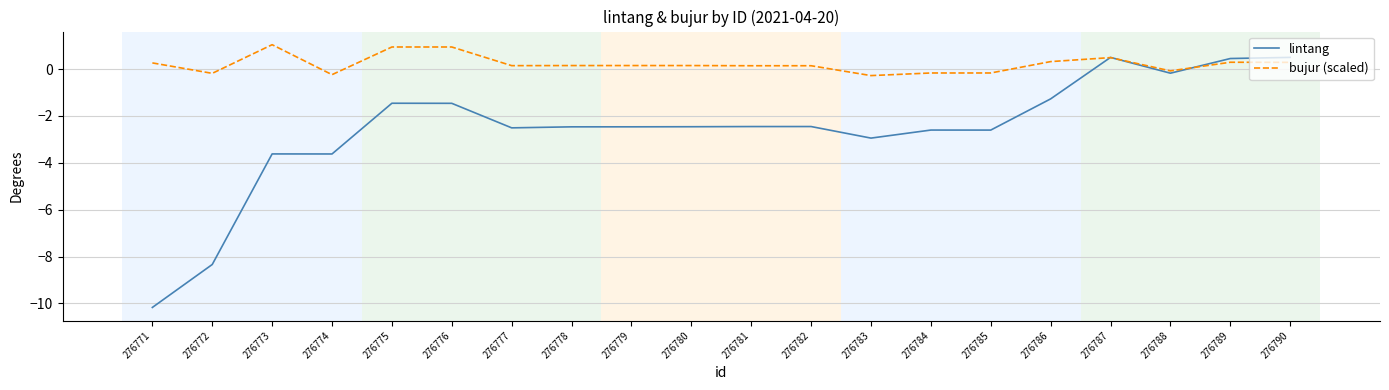

Which series has the largest total across all categories?

bujur (scaled)